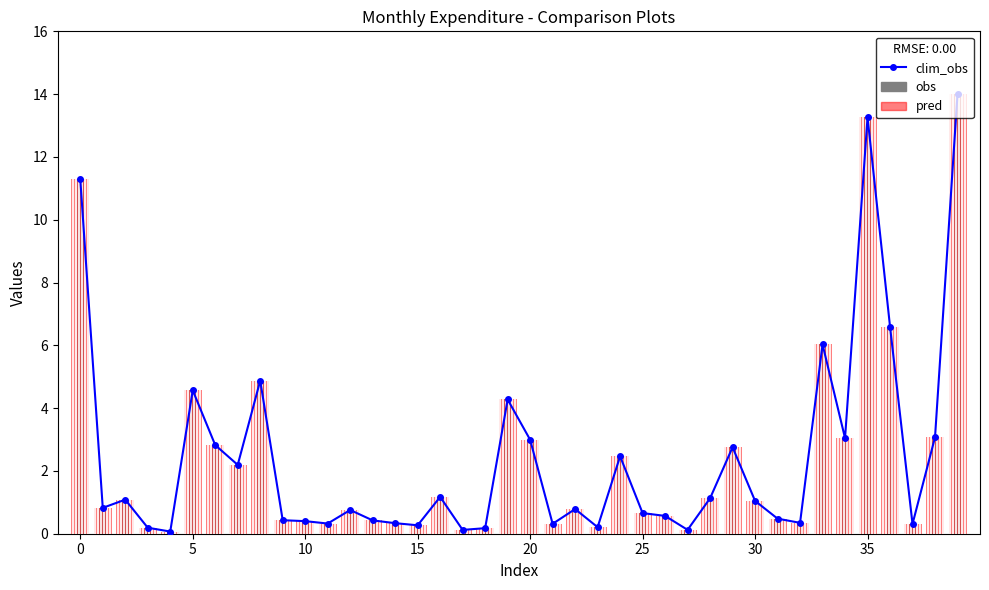

Read the pred value at 17.

0.1